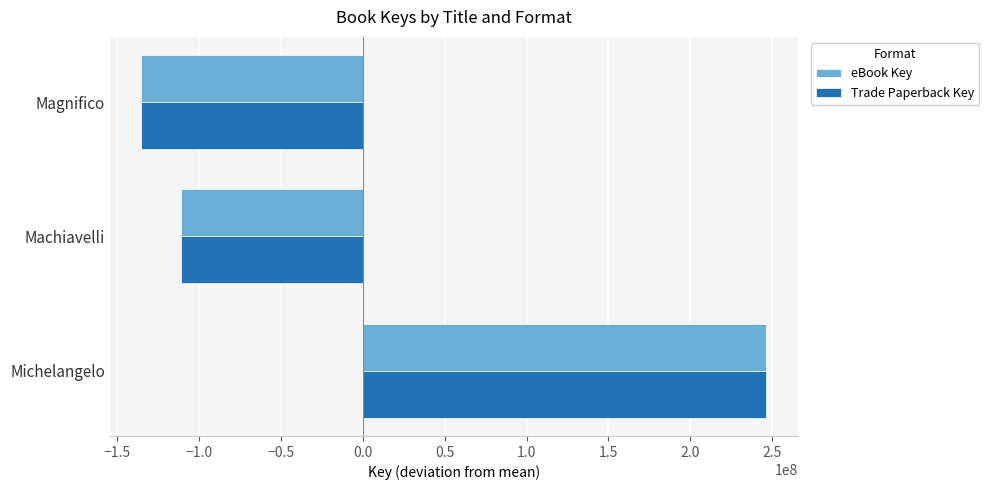

List the labels in order of eBook Key value, smallest first.

Magnifico, Machiavelli, Michelangelo